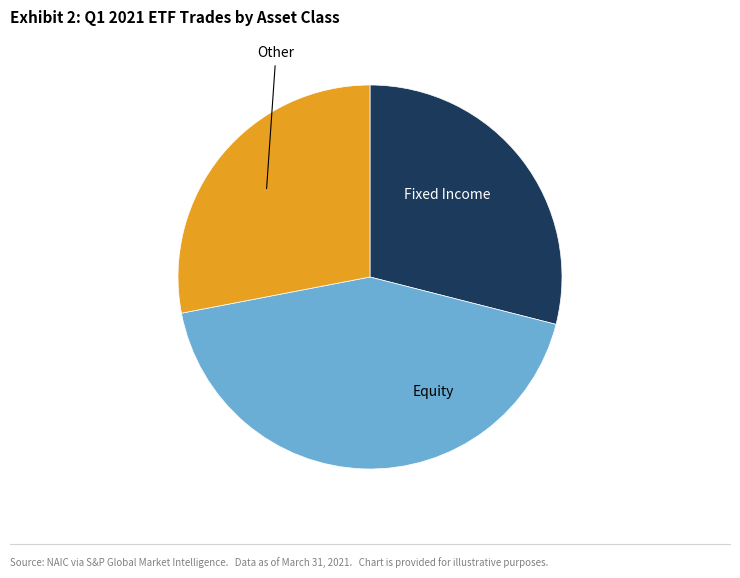

Is there a majority slice in this chart?

No